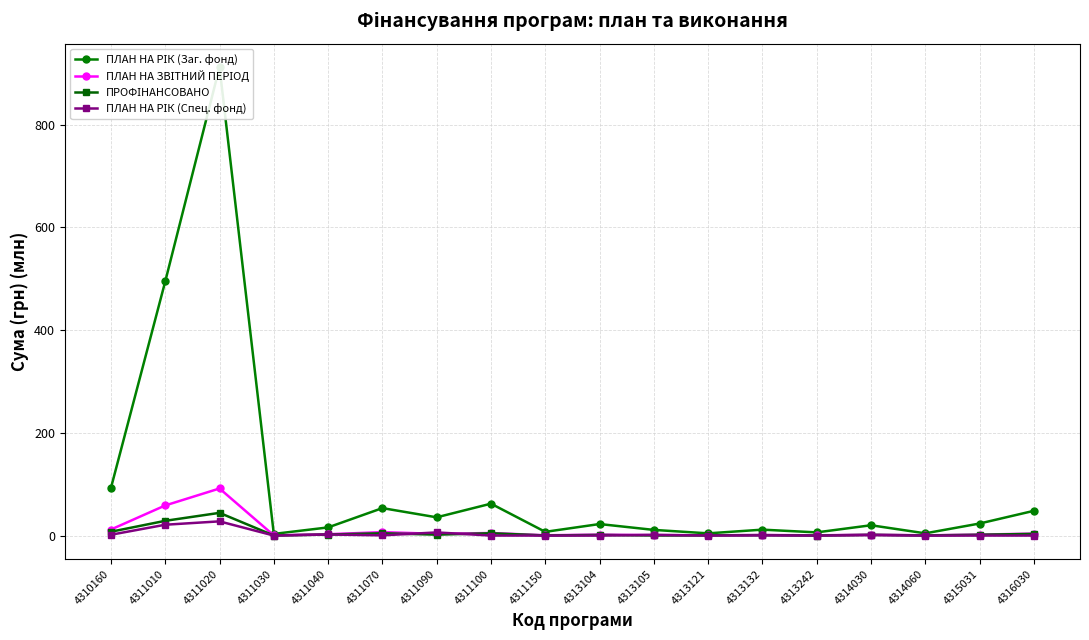

How many data points in ПРОФІНАНСОВАНО are above 1?

11